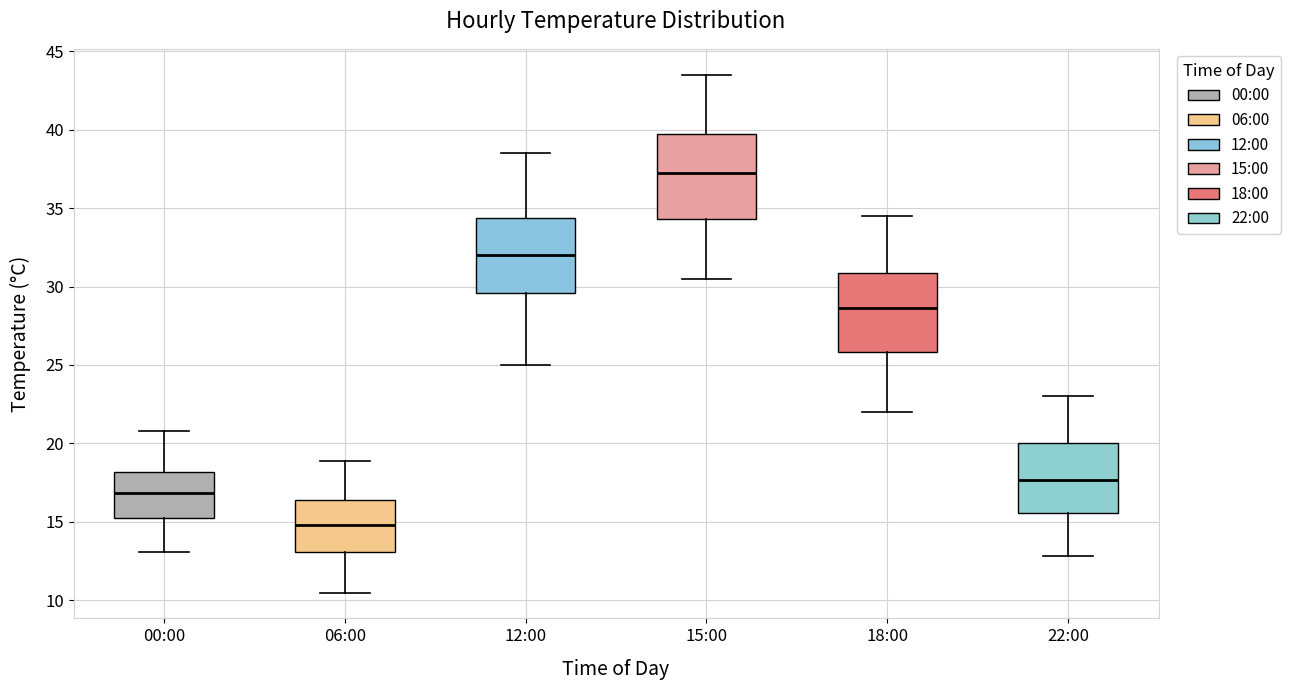

Where is the upper edge of the box for 15:00 on the y-axis? The values are not printed on the chart, so give them approximately, as read against the axis.

39.5